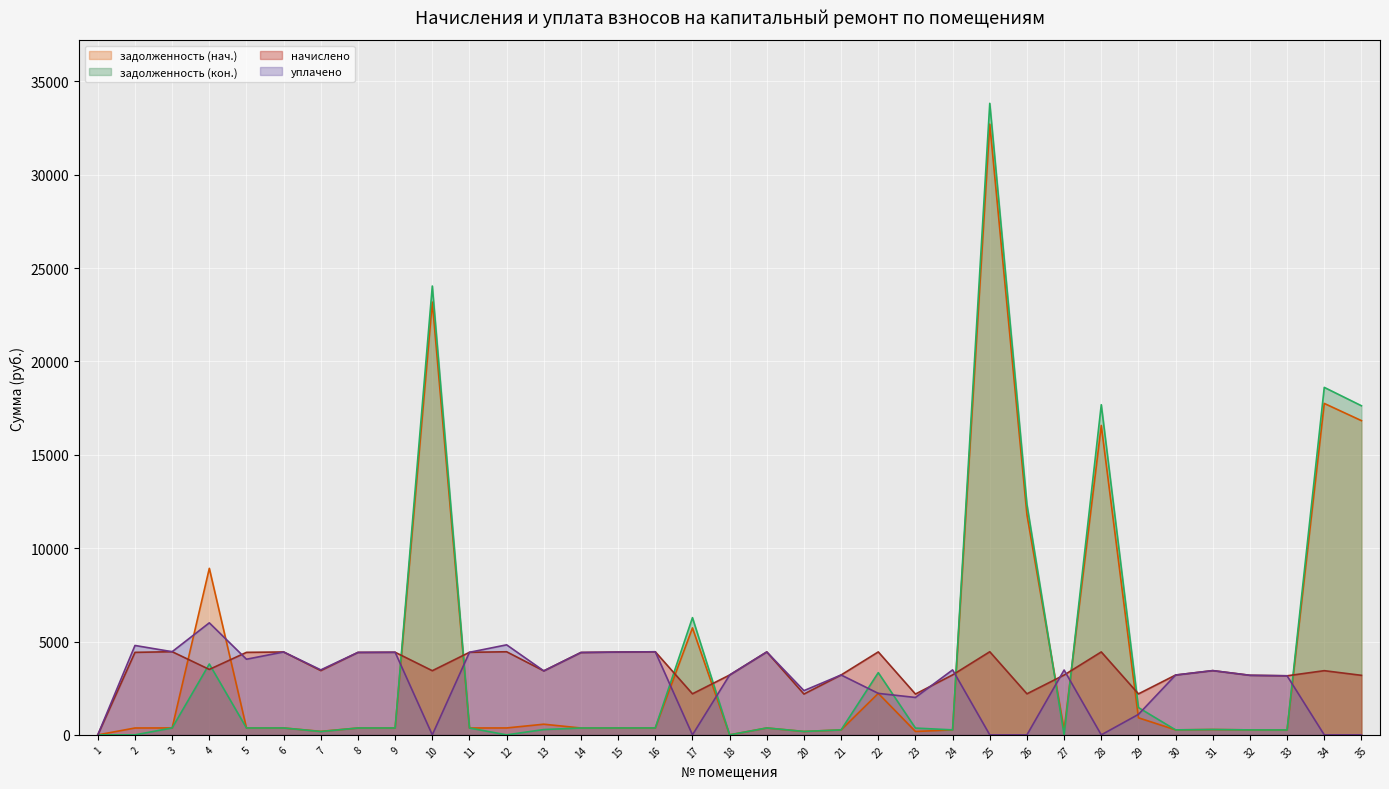

Where does the начислено (линия) series first go above 3441?

2